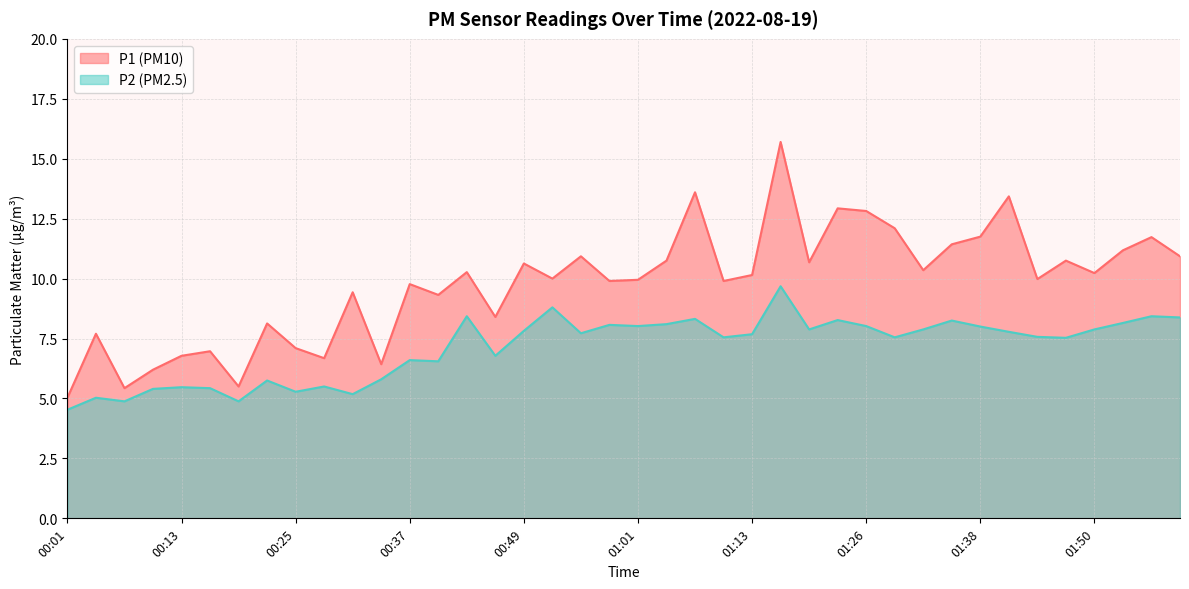

At 00:01, list the series in order from smallest to largest.

P2, P1